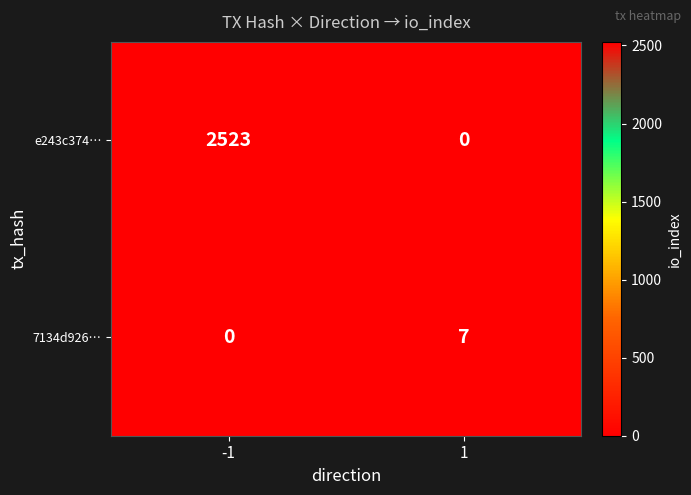

What is the difference between the 7134d926… values at -1 and 1?

7